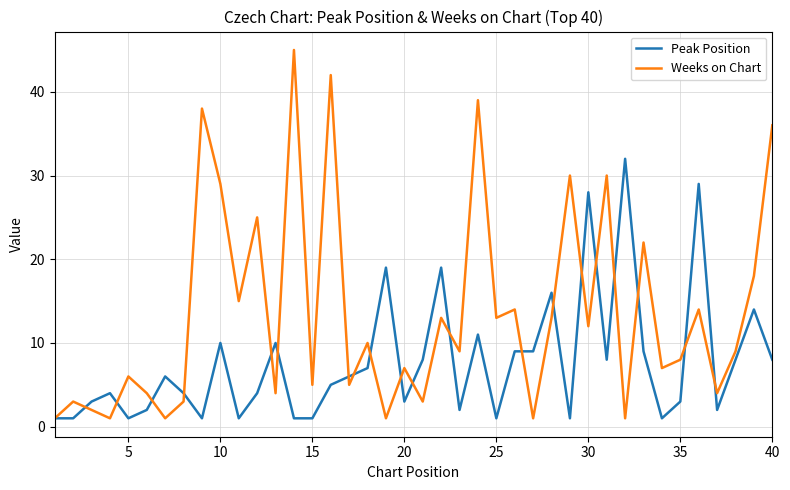

What are all the series names shown in the legend?

Peak Position, Weeks on Chart